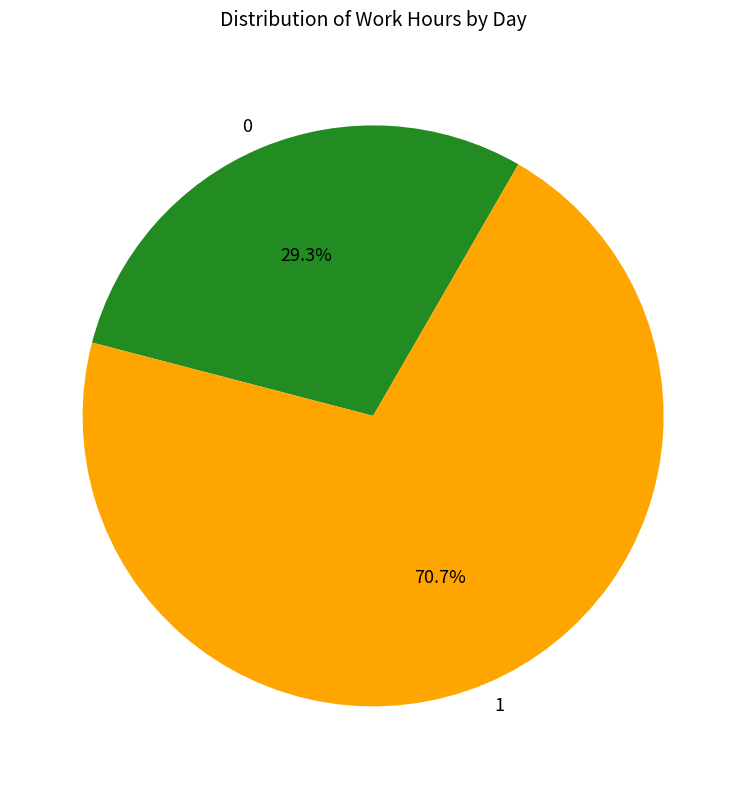

To the nearest percent, what is the average slice percentage?

50%